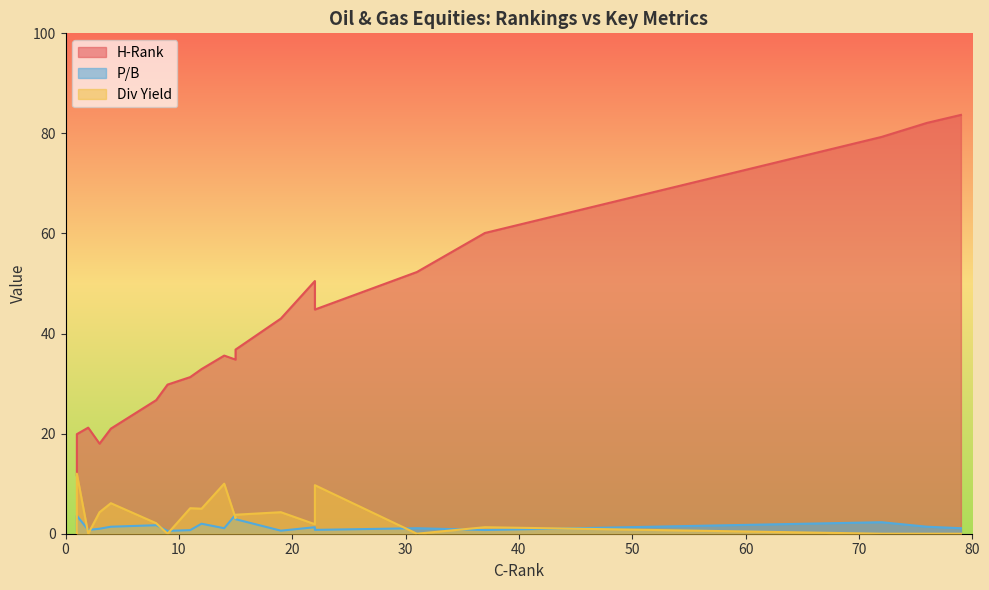

The P/B series shows 0.6 at 9. True or false?

True